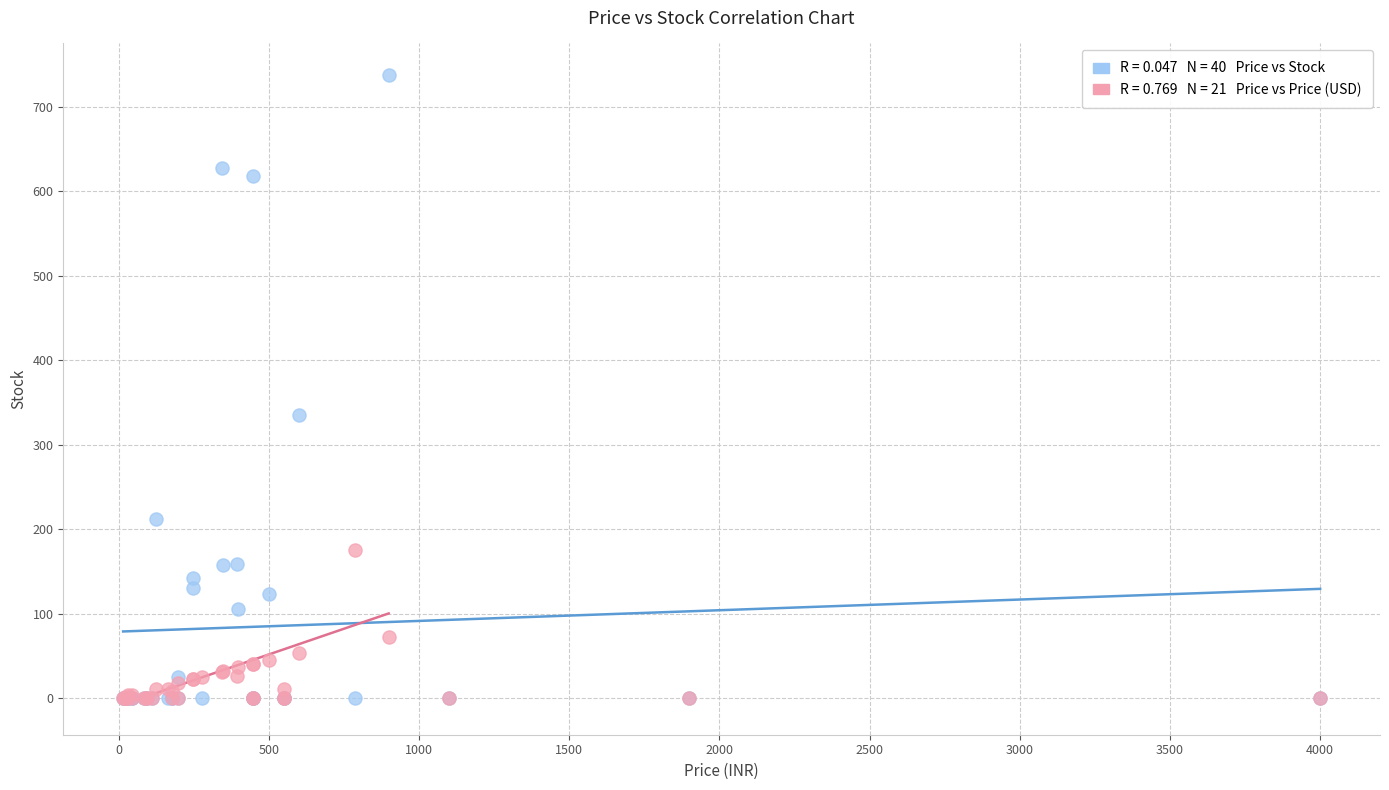

Across all series, what Y value is closest to 369?

335.0